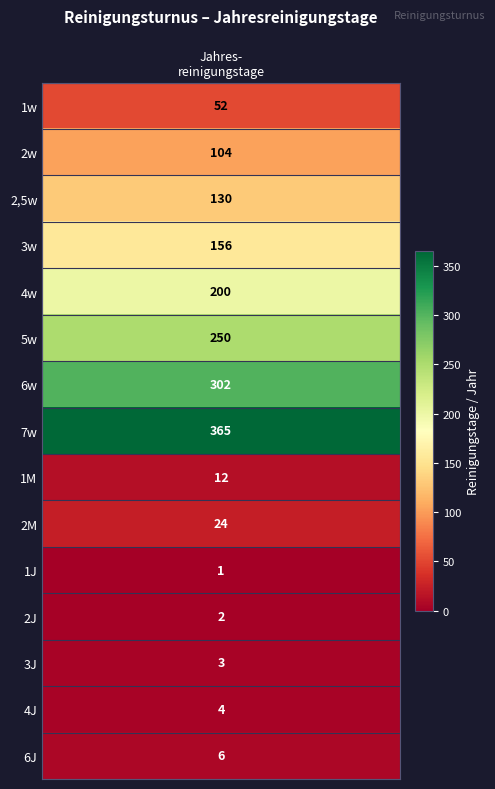

How many data points does each series have?

15